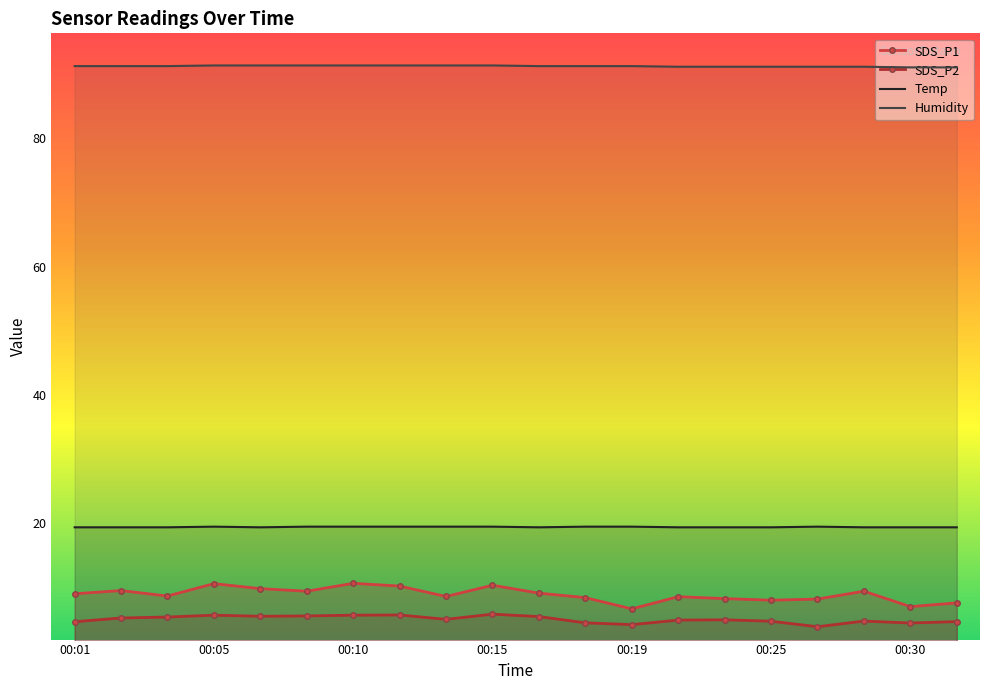

What is the value of the SDS_P1 point at the 1st from the left?

9.1